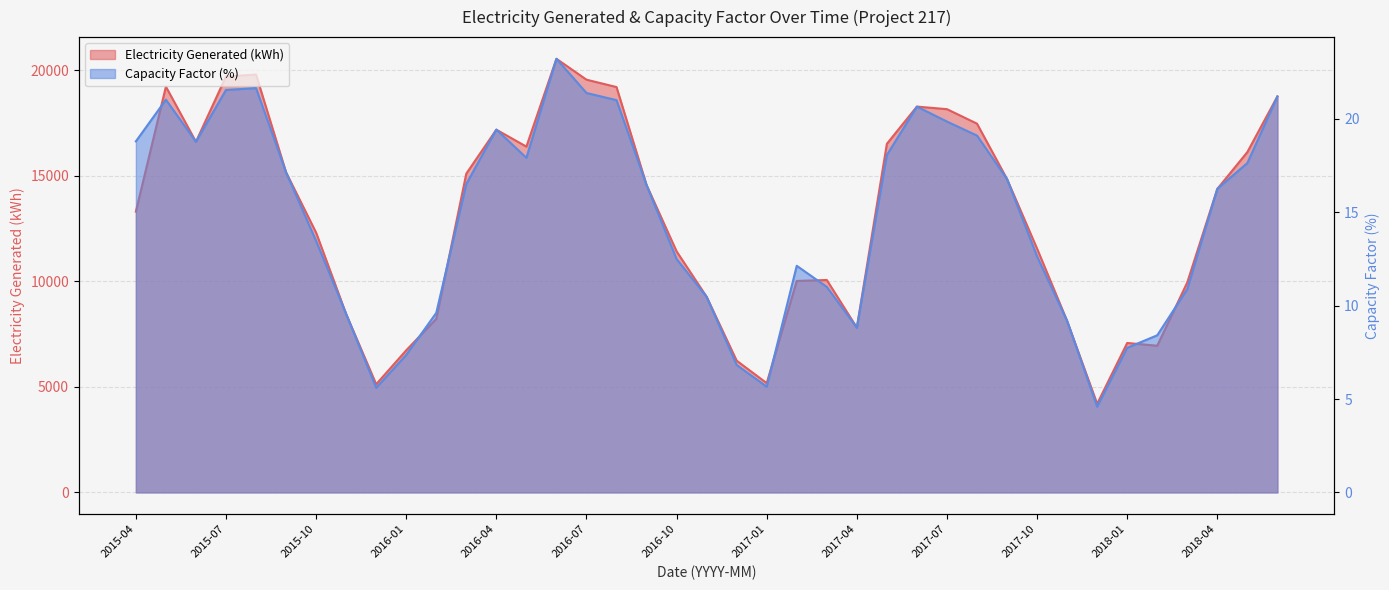

At how many categories does at least one series exceed 9506?

27